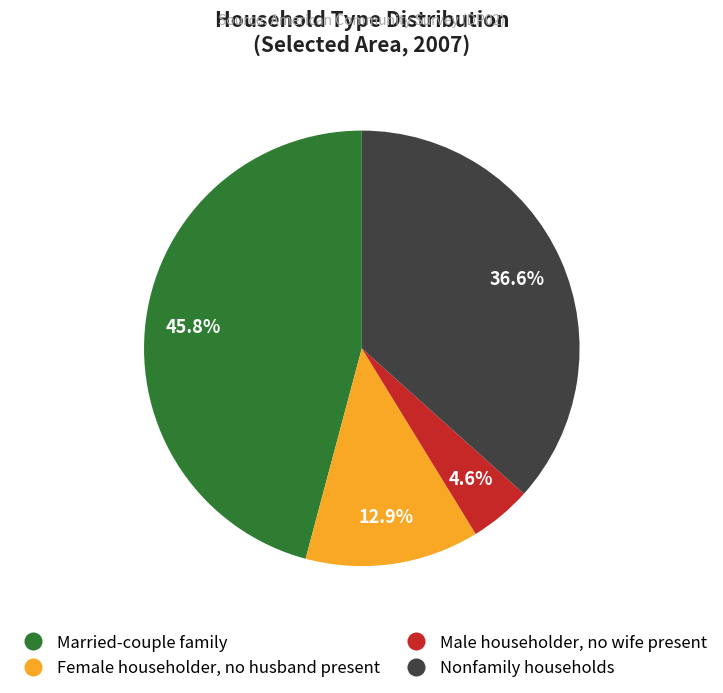

True or false: Married-couple family accounts for 35% of the total.

False